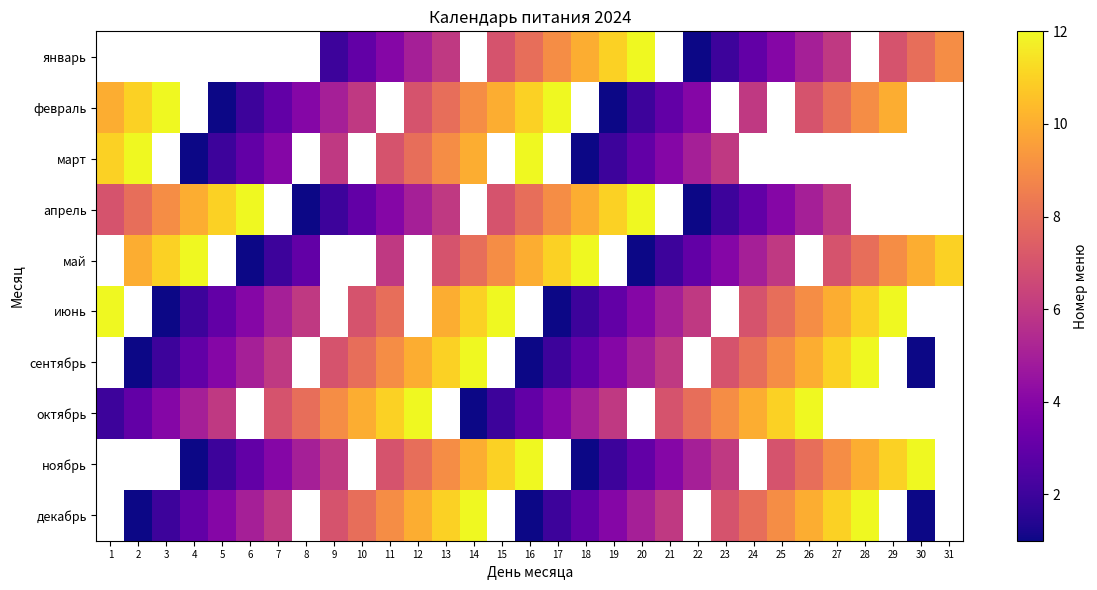

At which label does март reach its minimum?

4